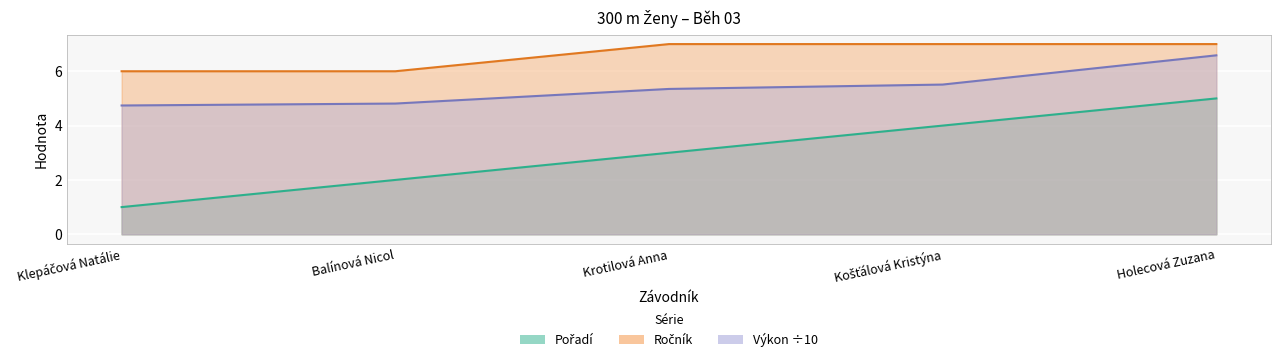

True or false: Ročník has a value of 3.0 at Košťálová Kristýna.

False